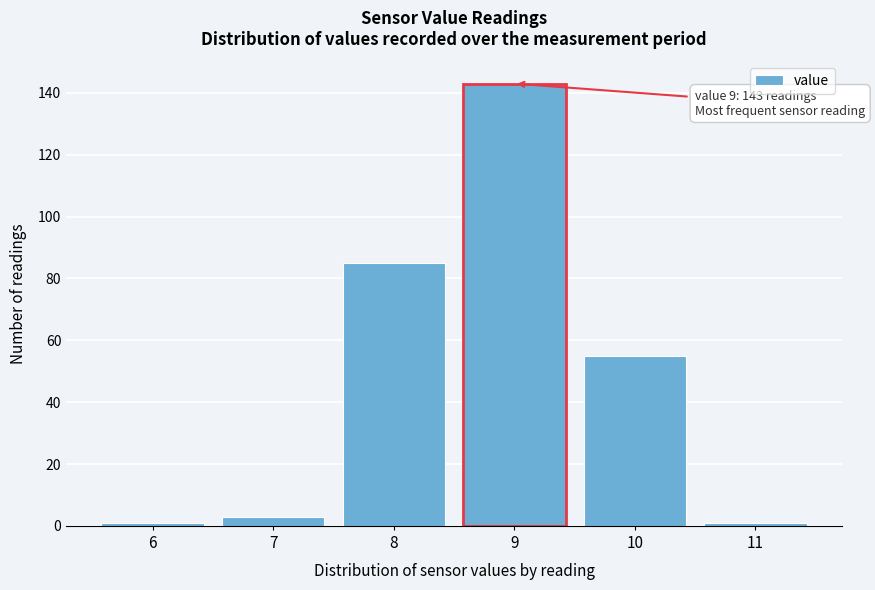

Reading left to right, transcribe all the data shown in this chart.

1	3	85	143	55	1